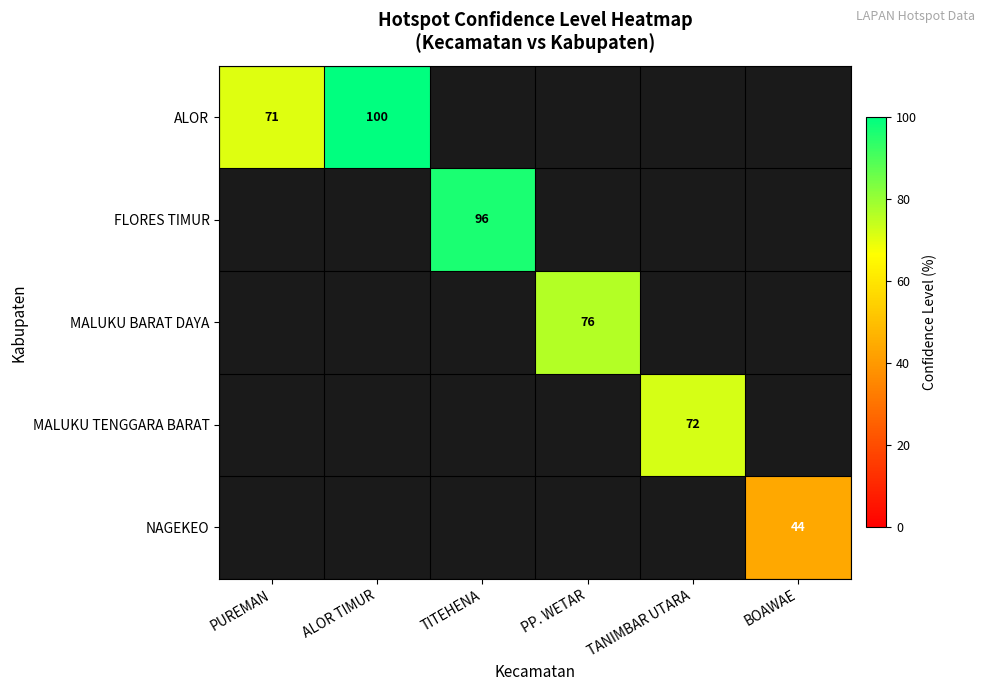

True or false: ALOR has a value of 123 at PUREMAN.

False